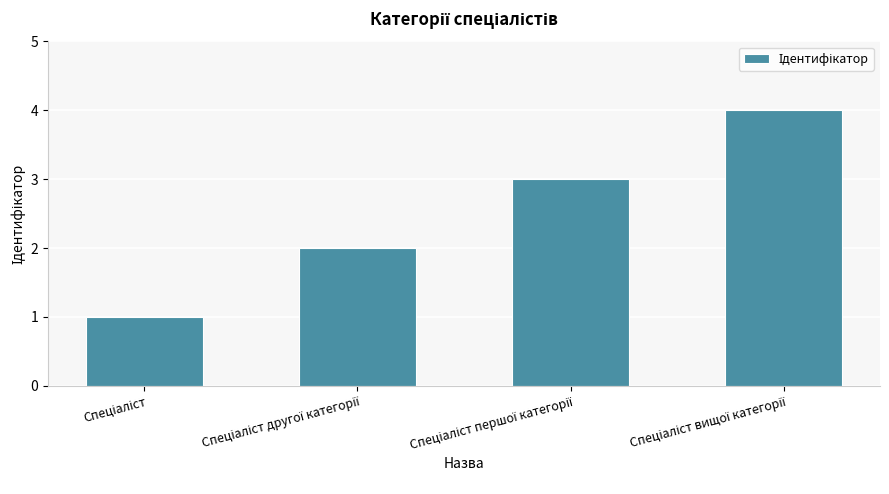

What is the smallest value displayed?

1